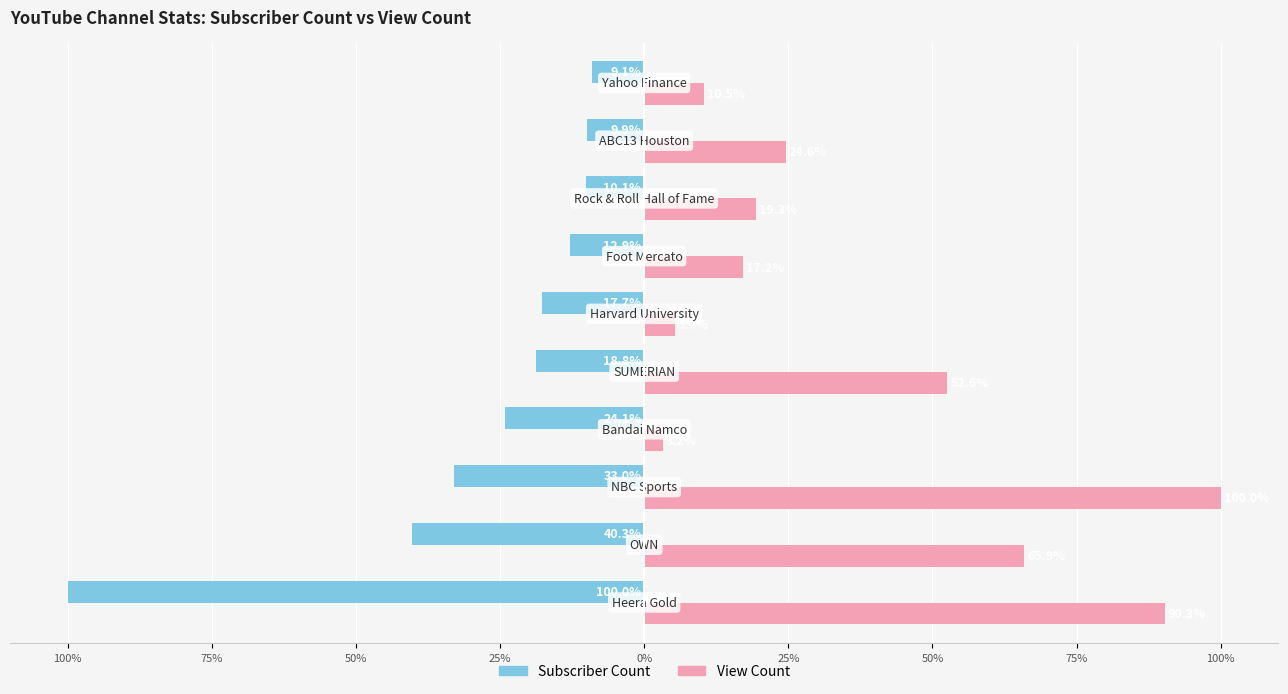

What is the difference between the maximum and minimum values in the Subscriber Count series?

90.9